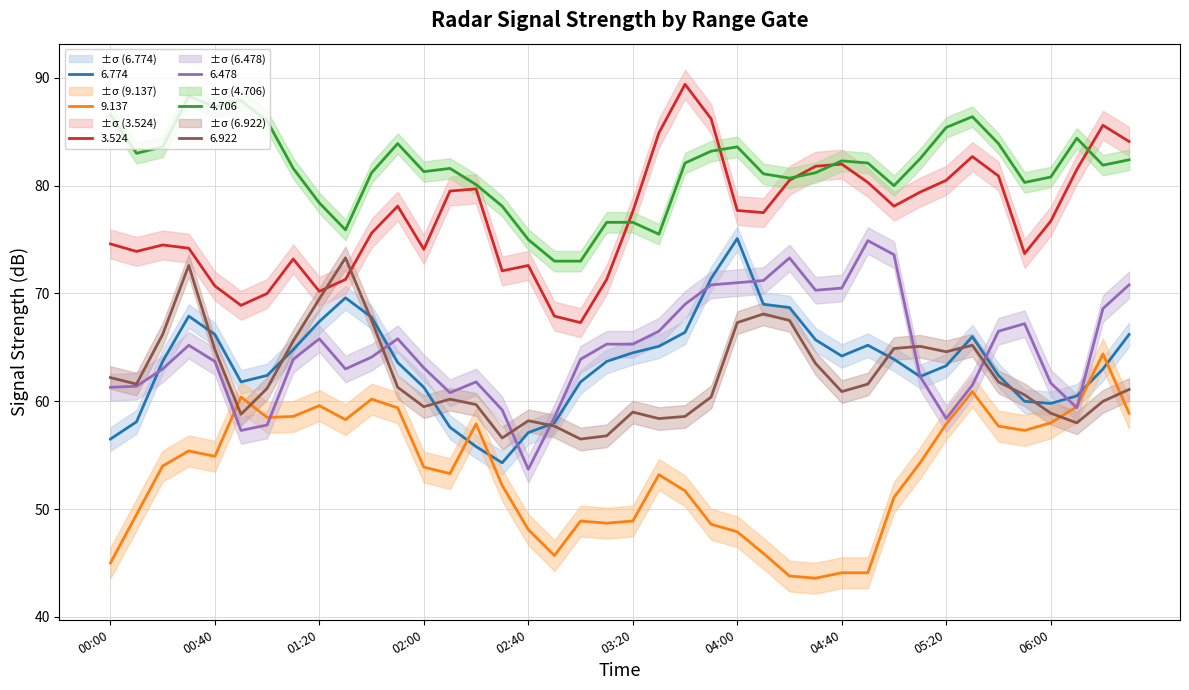

The 9.137 series shows 25.5 at 2008/04/03 04:20. True or false?

False